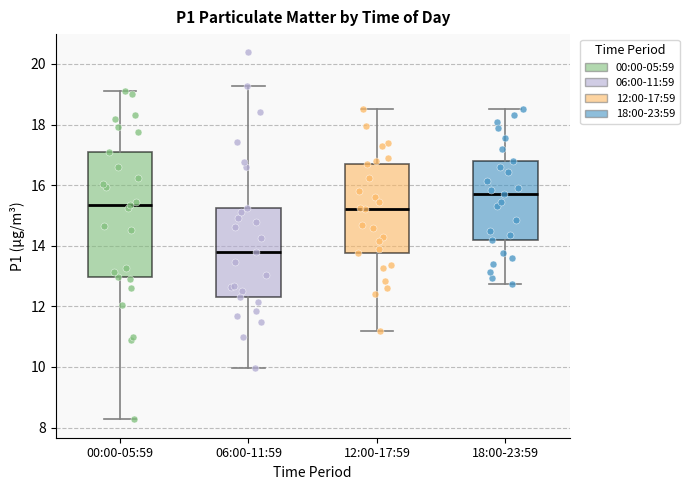

Reading left to right, read every box against the y-axis: the position of its median line, the range the box covers, and the ends of its whiskers. The values are not printed on the chart, so give them approximately, as read against the axis.

00:00-05:59: median 15.4, box 13.0 to 17.0, whiskers 8.2 to 19.2
06:00-11:59: median 13.8, box 12.4 to 15.2, whiskers 10.0 to 19.2
12:00-17:59: median 15.2, box 13.8 to 16.8, whiskers 11.2 to 18.6
18:00-23:59: median 15.8, box 14.2 to 16.8, whiskers 12.8 to 18.6